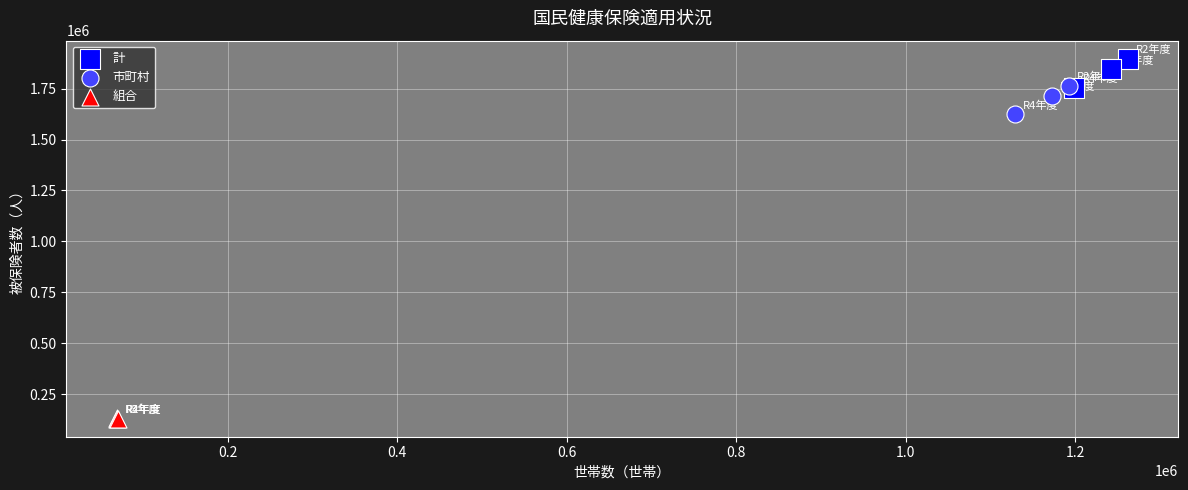

Which series contains the lowest Y value?

組合